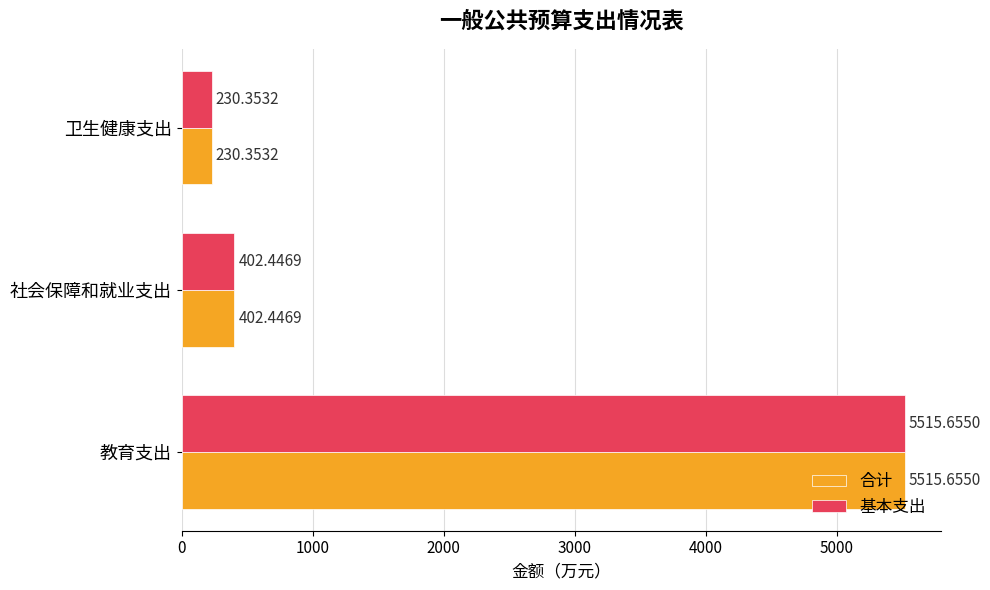

At how many categories does at least one series exceed 3785?

1